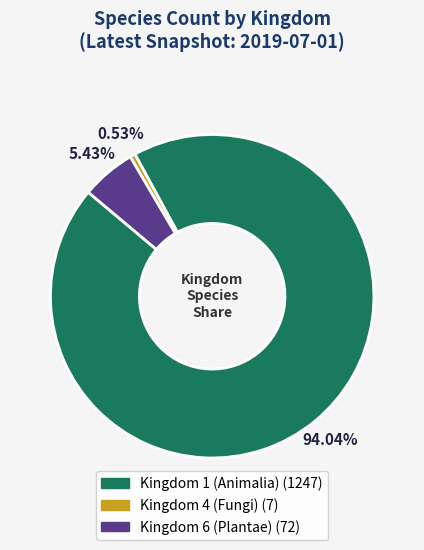

Is there any slice that represents more than half of the pie?

Yes